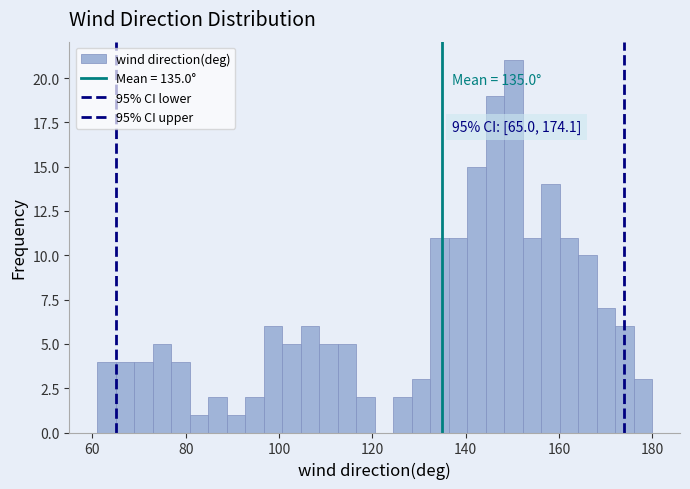

Around what value on the x-axis is the tallest bar? Give the approximate position of its centre, as read against the axis.

150